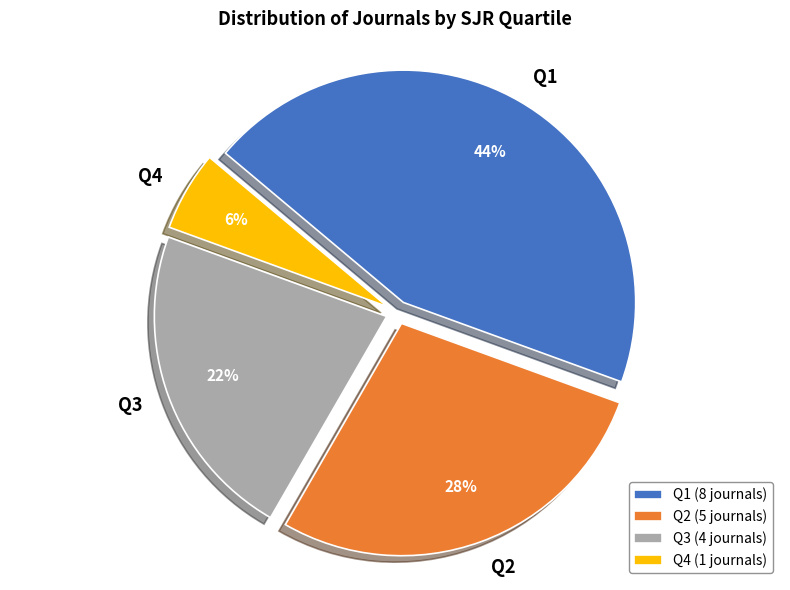

True or false: Q3 accounts for 22% of the total.

True